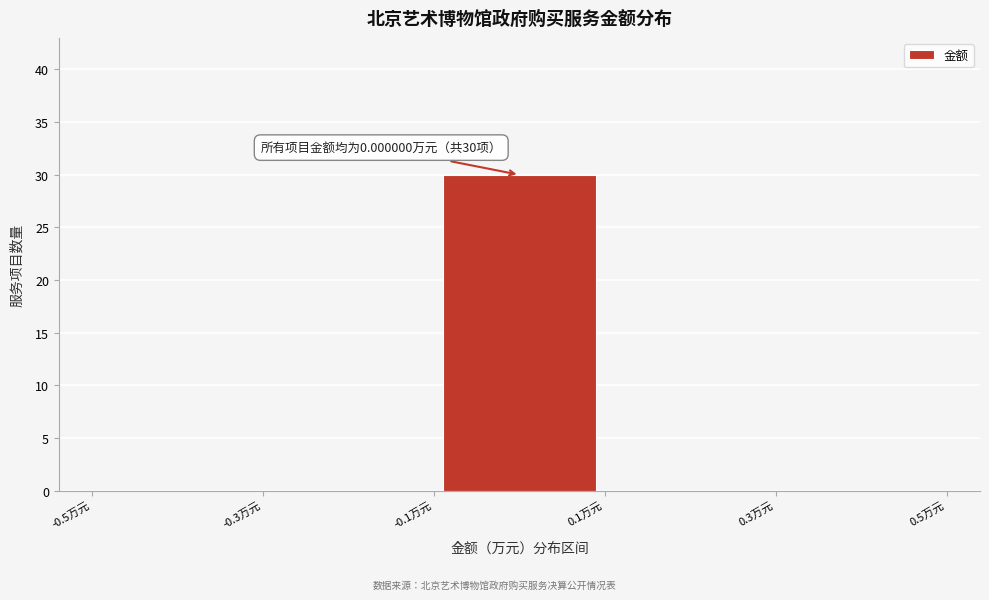

Over which range of the x-axis is the bar tallest?

-0.1 to 0.1